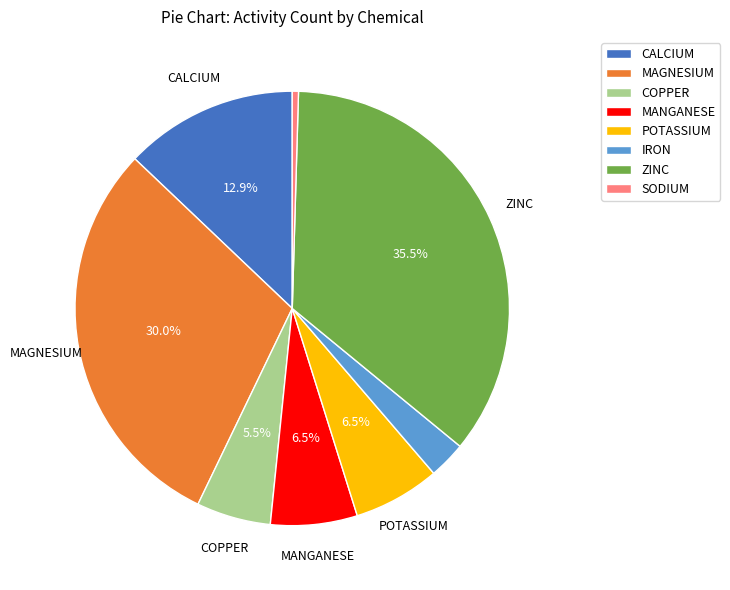

What is the largest slice in the pie chart?

ZINC